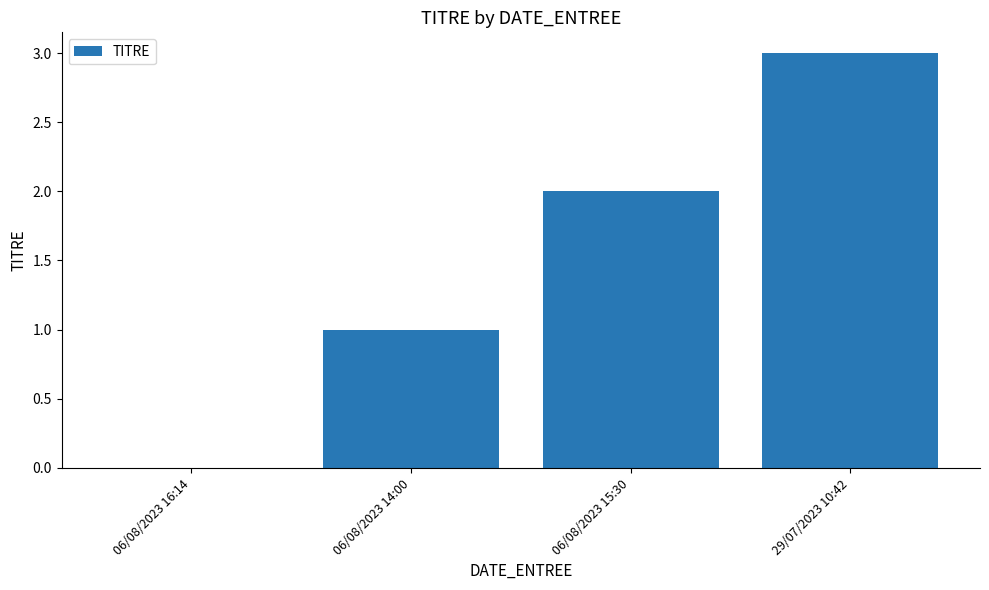

Are the bars horizontal?

No